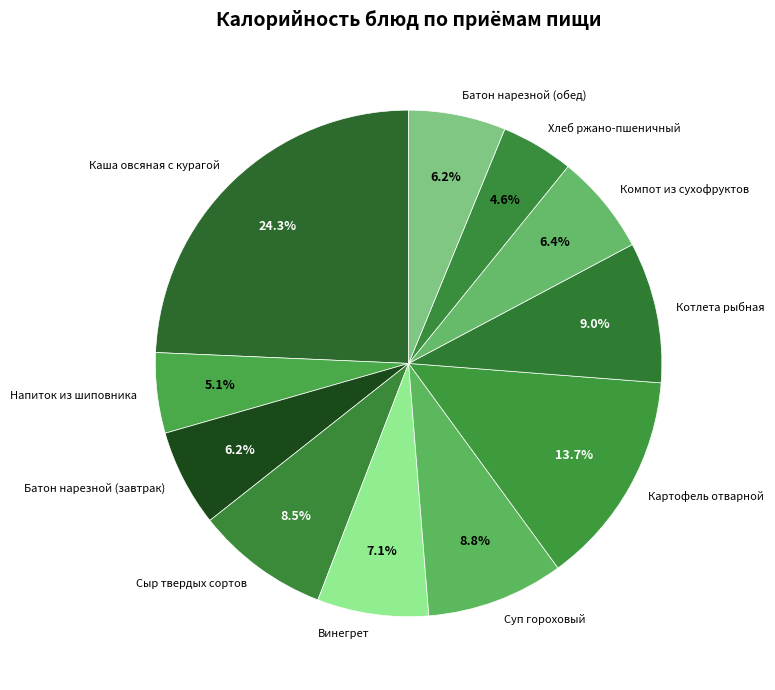

To the nearest percent, what is the difference between the largest and smallest slice percentages?

20%